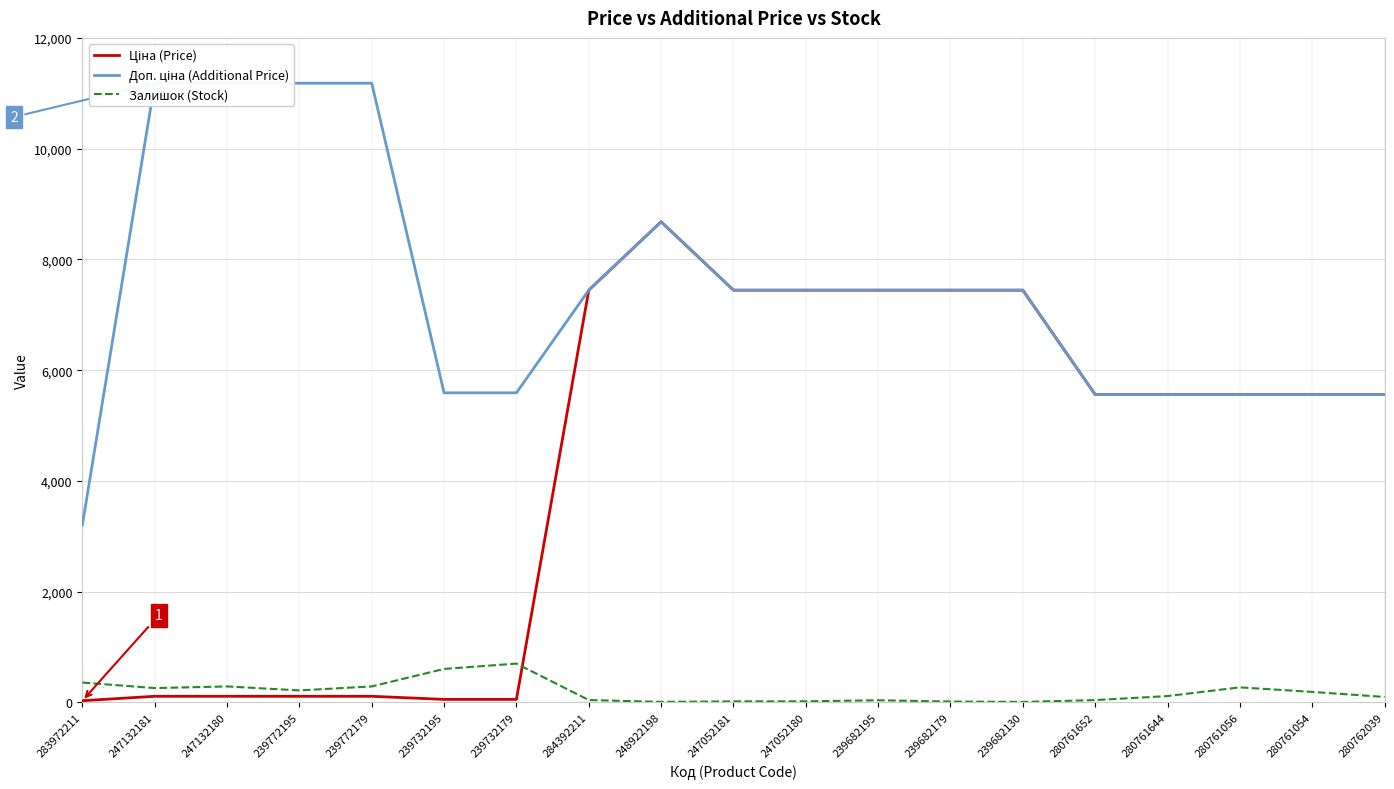

The Доп. ціна (Additional Price) series shows 3205.0 at 283972211. True or false?

True